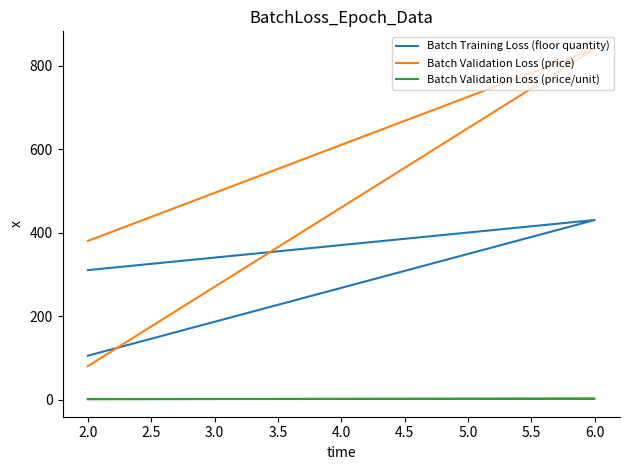

True or false: Batch Validation Loss (price) has a value of 121.7 at 2.0.

False